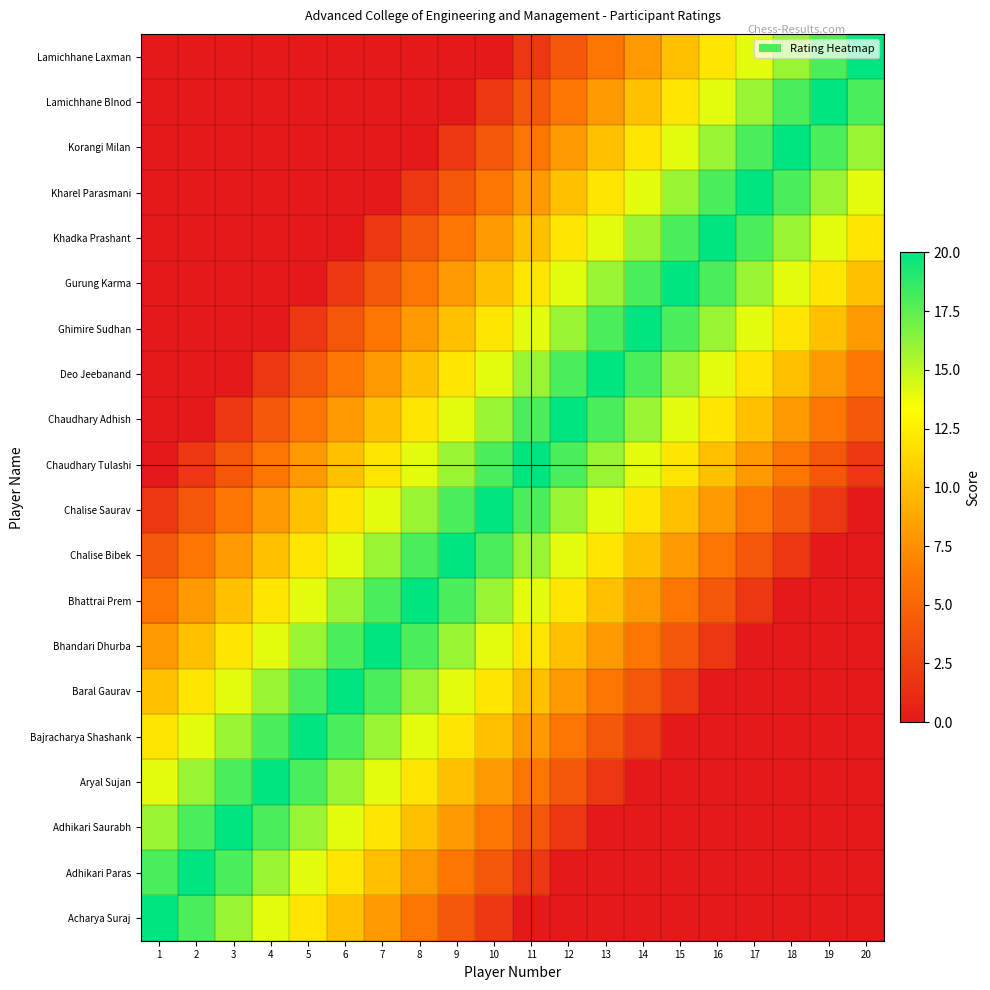

Between 10 and 19, which is larger?

10